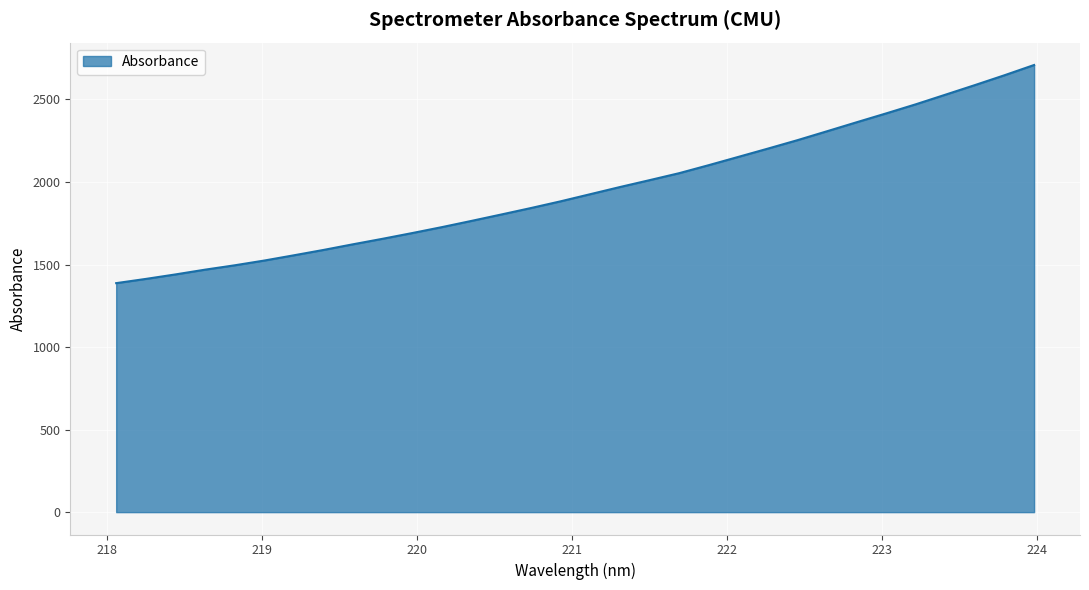

What is the smallest value displayed?

1387.2